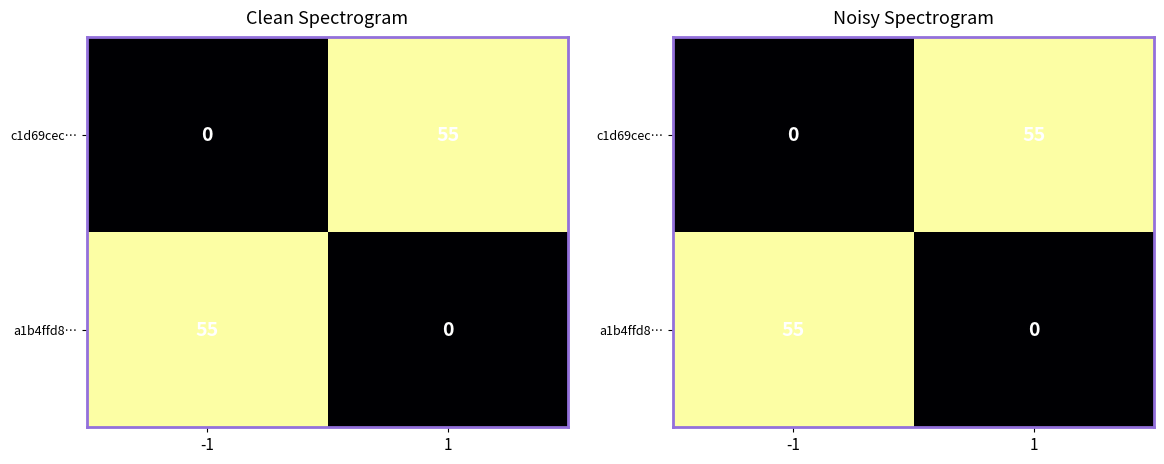

Is it true that c1d69cec… equals -28 at -1?

False